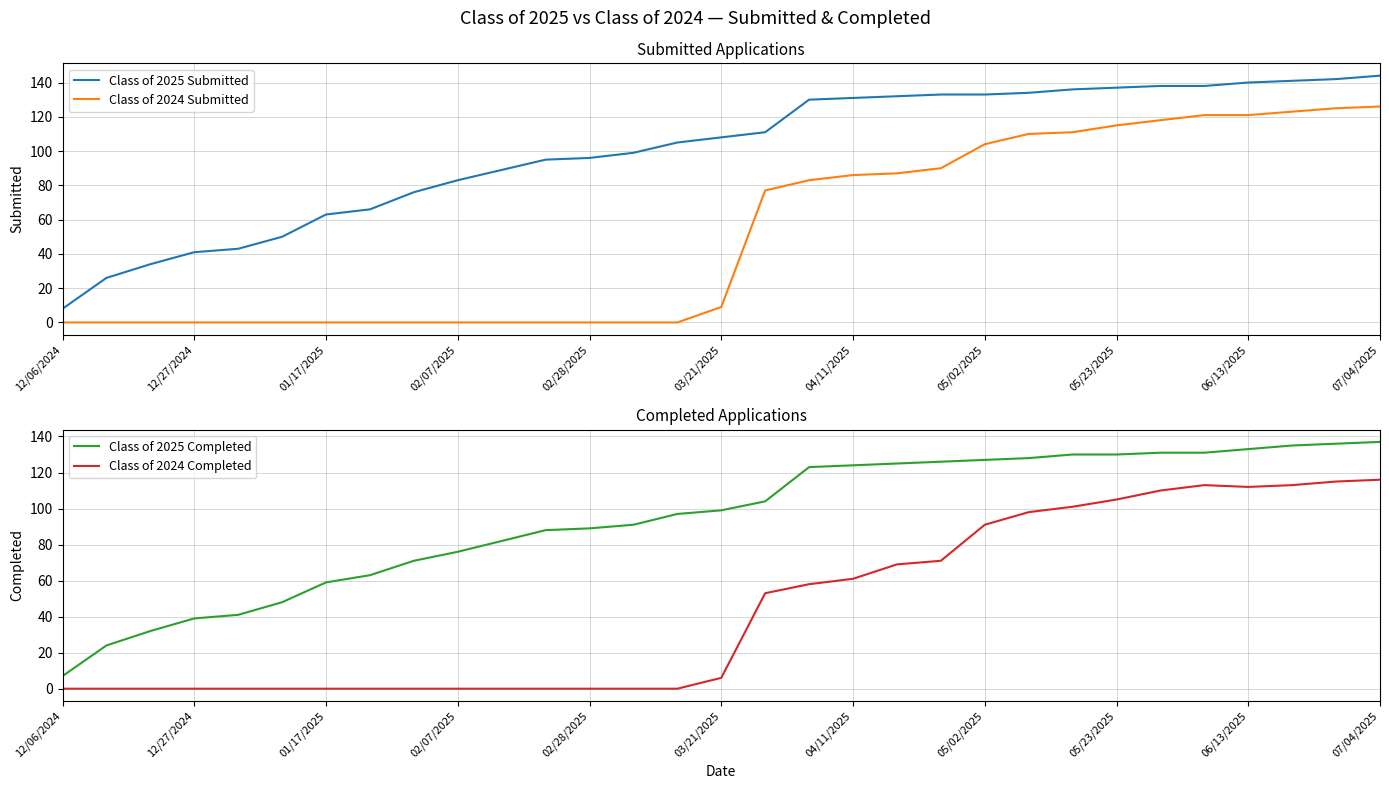

How many data points in Class of 2024 Completed are less than 6?

15